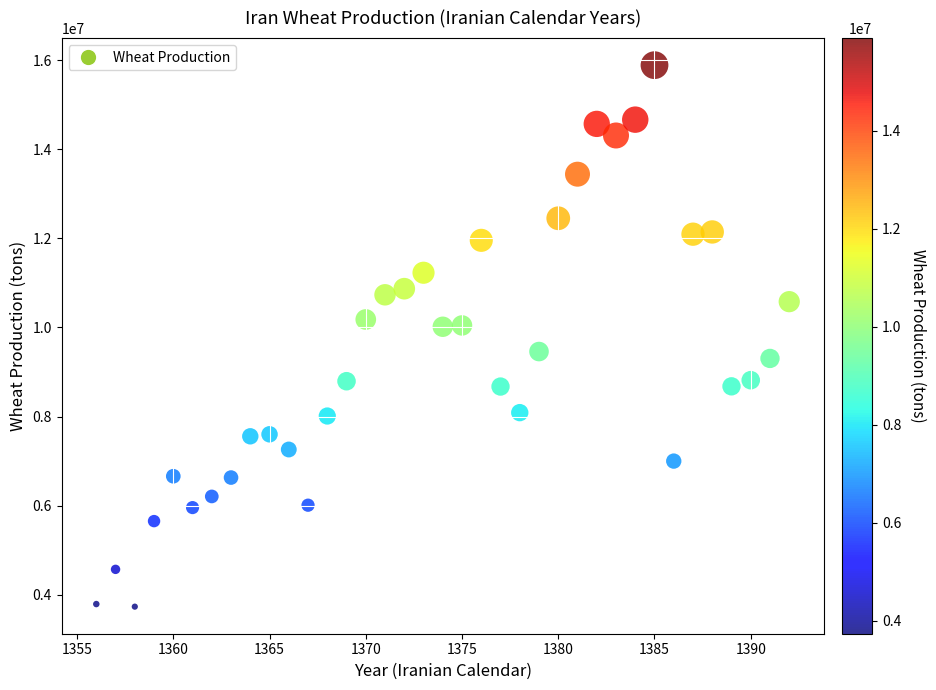

What is the range of Y values (max minus min)?

12153609.0